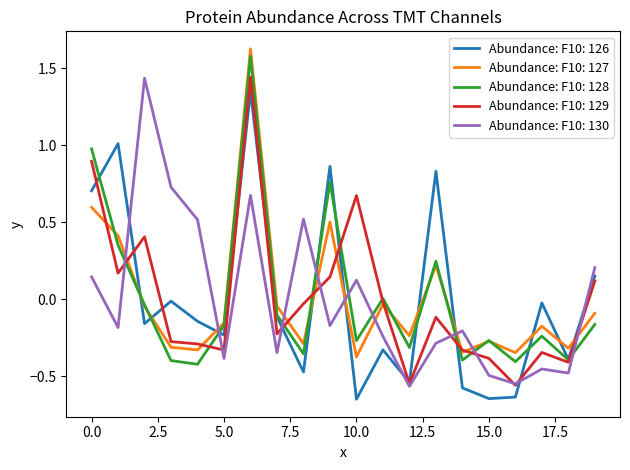

Which series ends up on top after the final intersection of Abundance: F10: 127 and Abundance: F10: 128?

Abundance: F10: 127